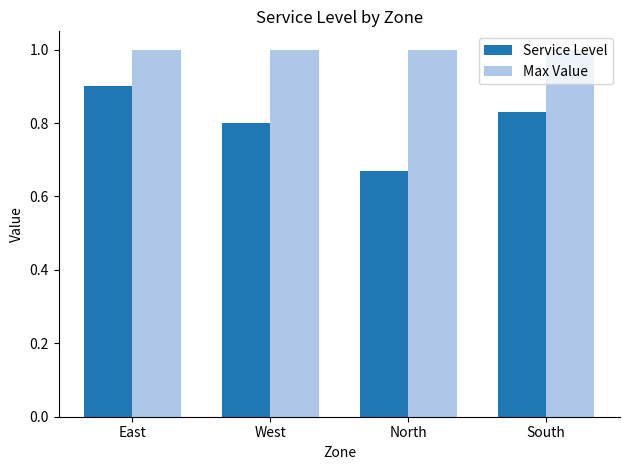

What is the label of the 3rd bar from the right?

West